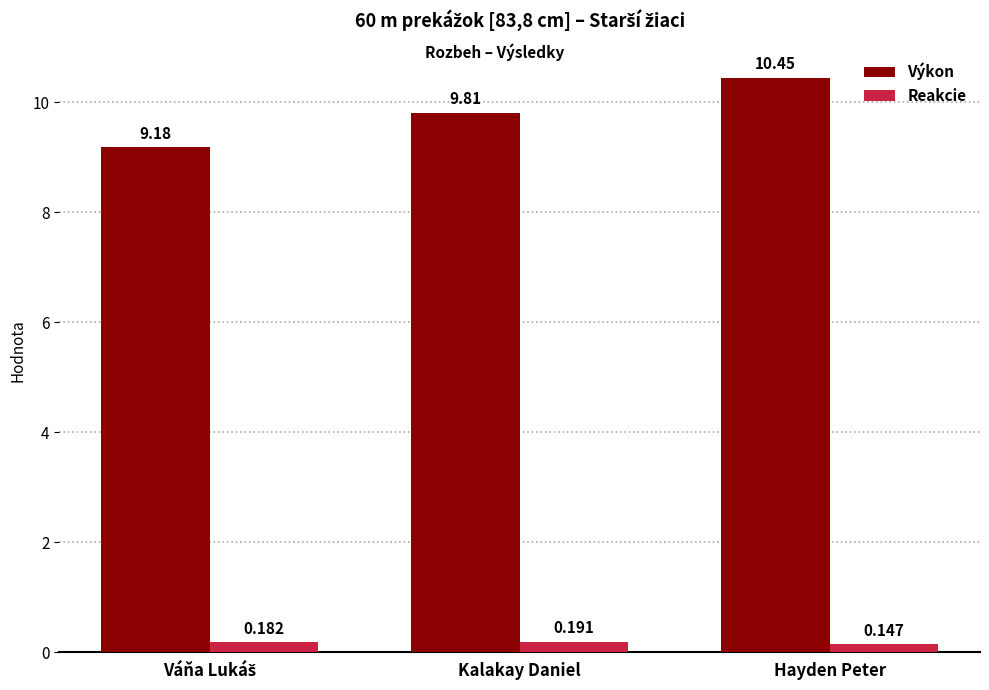

At which label is Reakcie closest to 0?

Hayden Peter